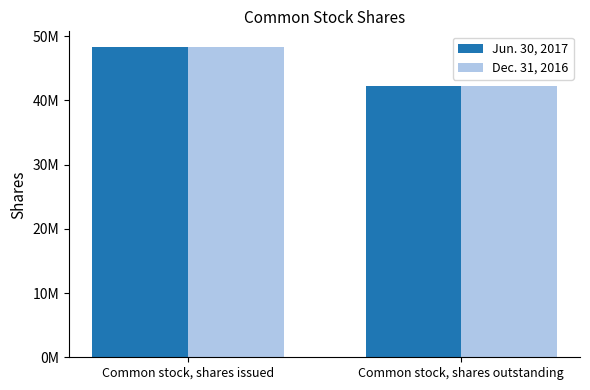

Reading left to right, list all the values displayed in this chart.

Jun. 30, 2017: 48346297	42220444
Dec. 31, 2016: 48346297	42220444